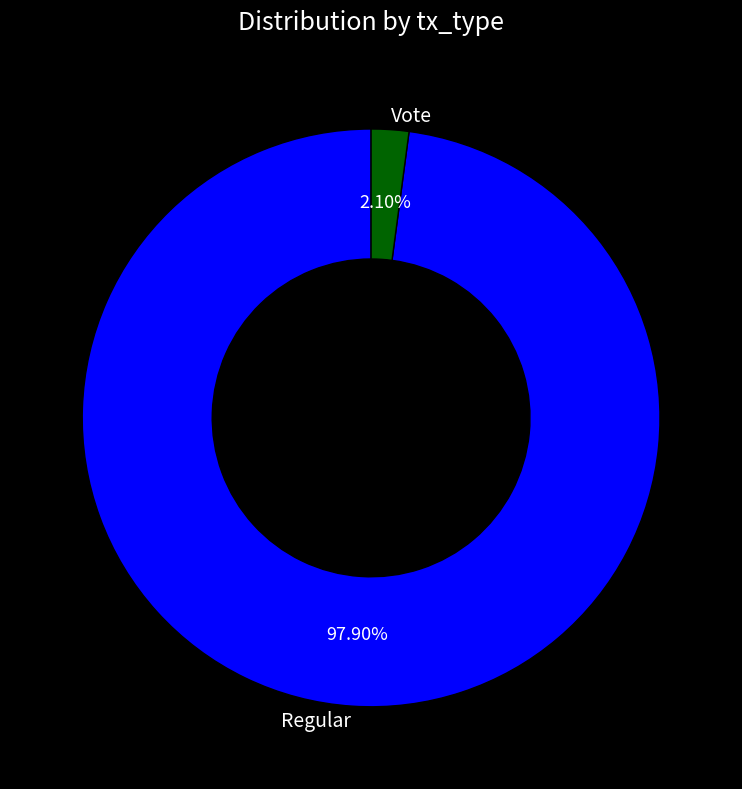

What is the total percentage of Regular and Vote?

100.0%